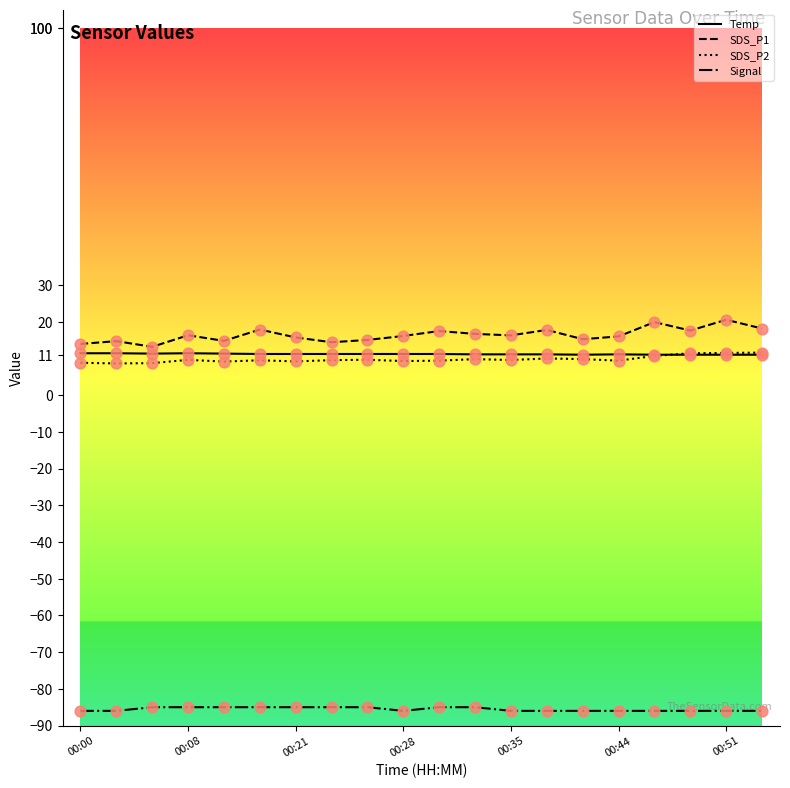

What are all the series names shown in the legend?

Temp, SDS_P1, SDS_P2, Signal